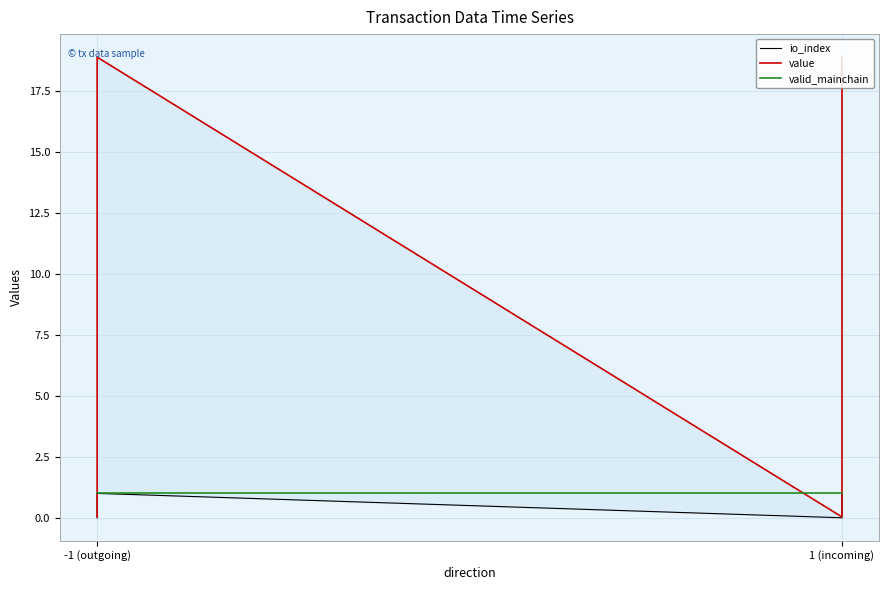

True or false: value has a value of 11.6 at -1 (outgoing).

False